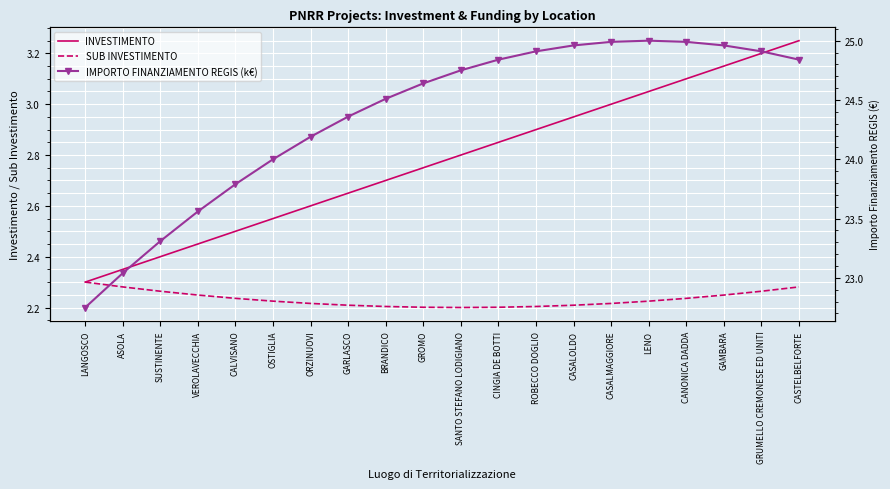

What is the total value across all series at GRUMELLO CREMONESE ED UNITI?

30.4